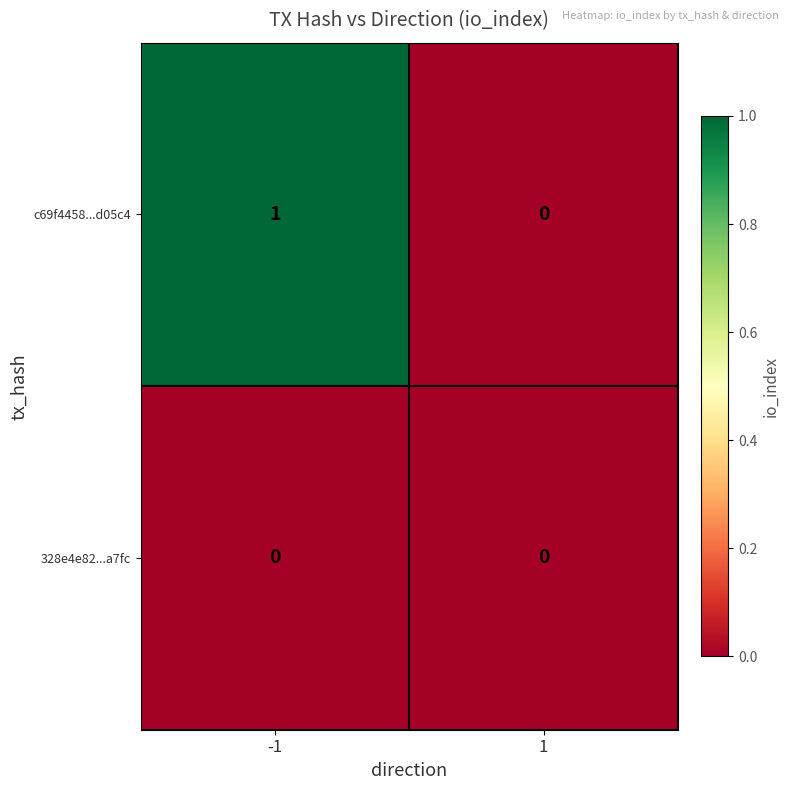

Reading left to right, list all the values displayed in this chart.

c69f4458...d05c4: -1=1	1=0
328e4e82...a7fc: -1=0	1=0